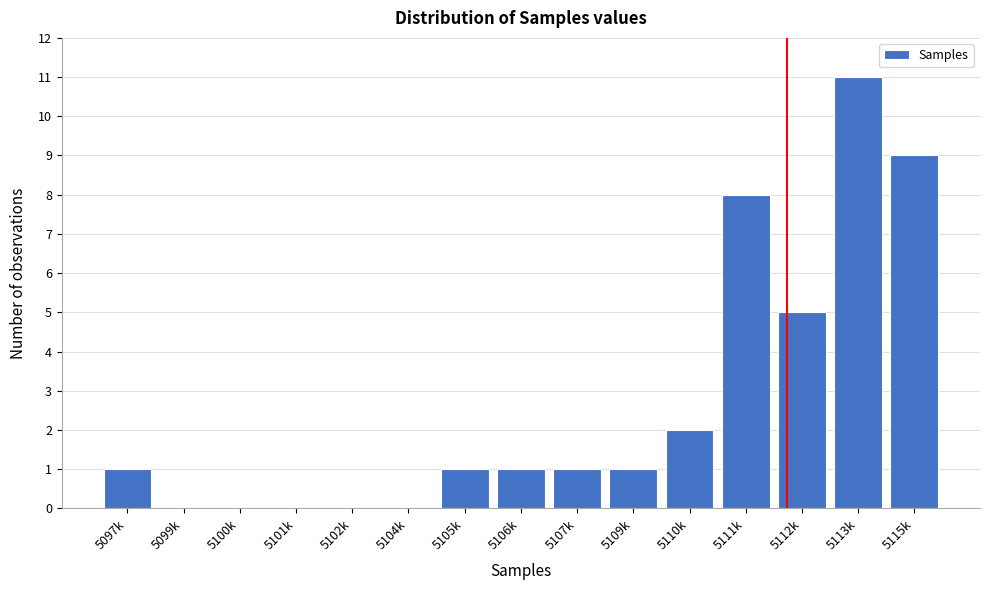

Reading left to right, what are all the values shown in this chart?

5097k=1	5099k=0	5100k=0	5101k=0	5102k=0	5104k=0	5105k=1	5106k=1	5107k=1	5109k=1	5110k=2	5111k=8	5112k=5	5113k=11	5115k=9